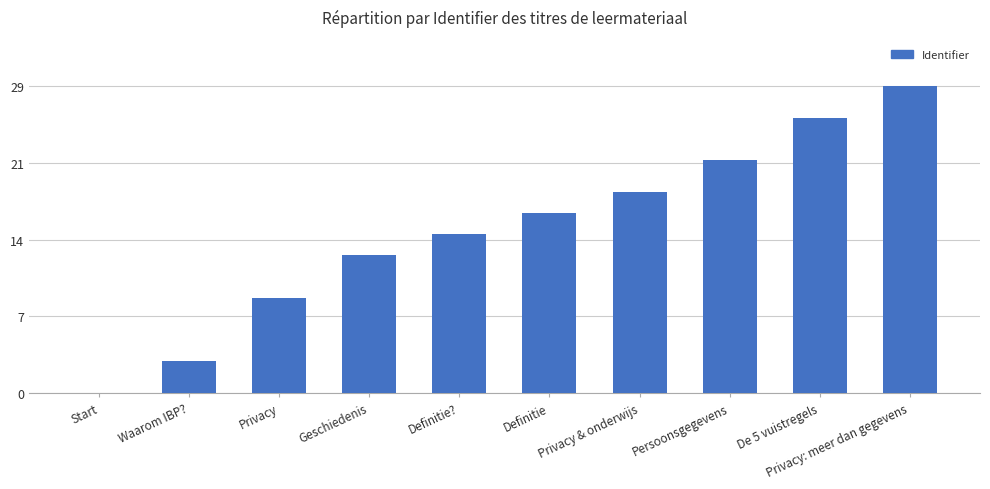

Where does the data first go above 17?

Privacy & onderwijs